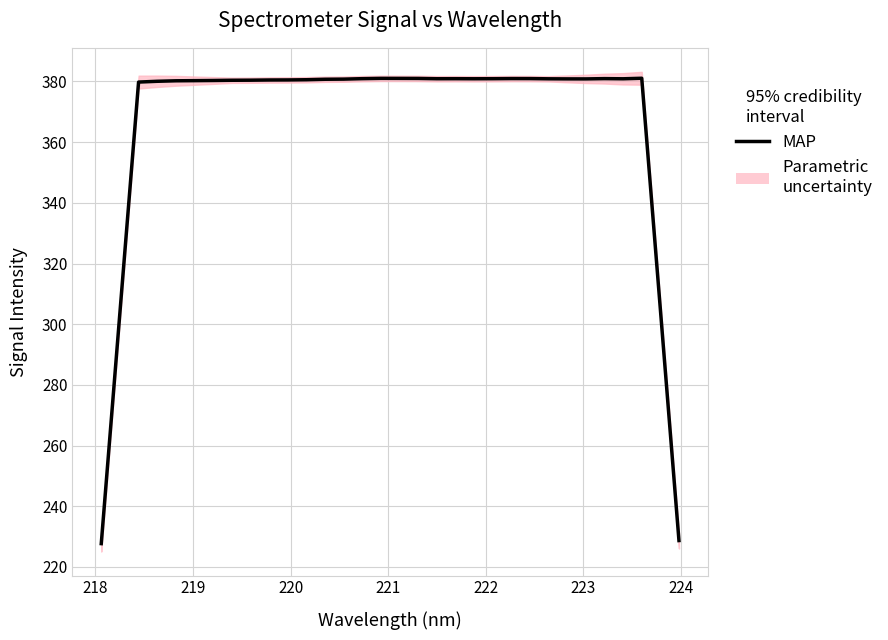

How many values are below 380?

5